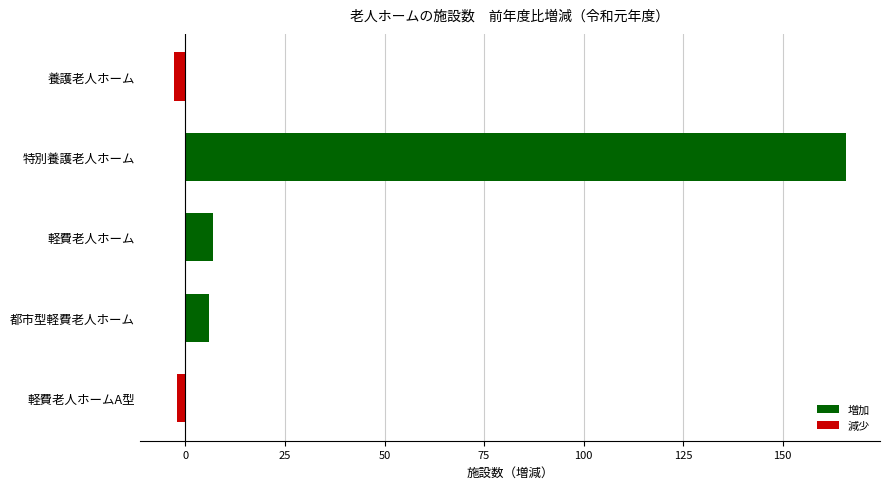

Which category has the highest value across all series?

特別養護老人ホーム